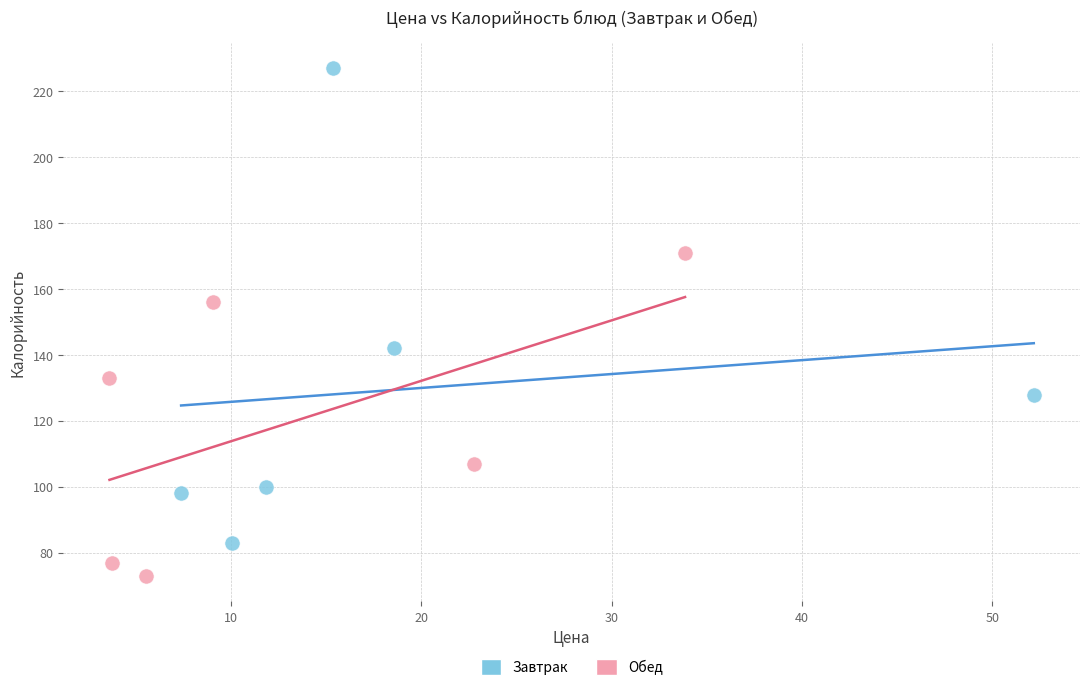

Which series reaches the minimum Y coordinate?

Обед